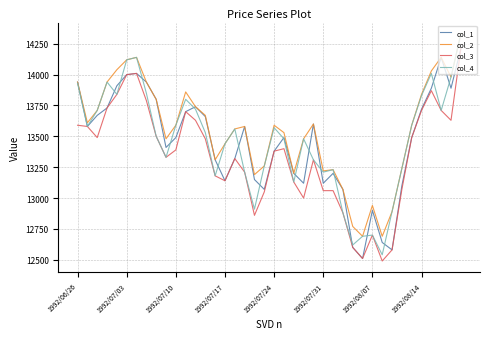

Which series has the largest total across all categories?

col_2